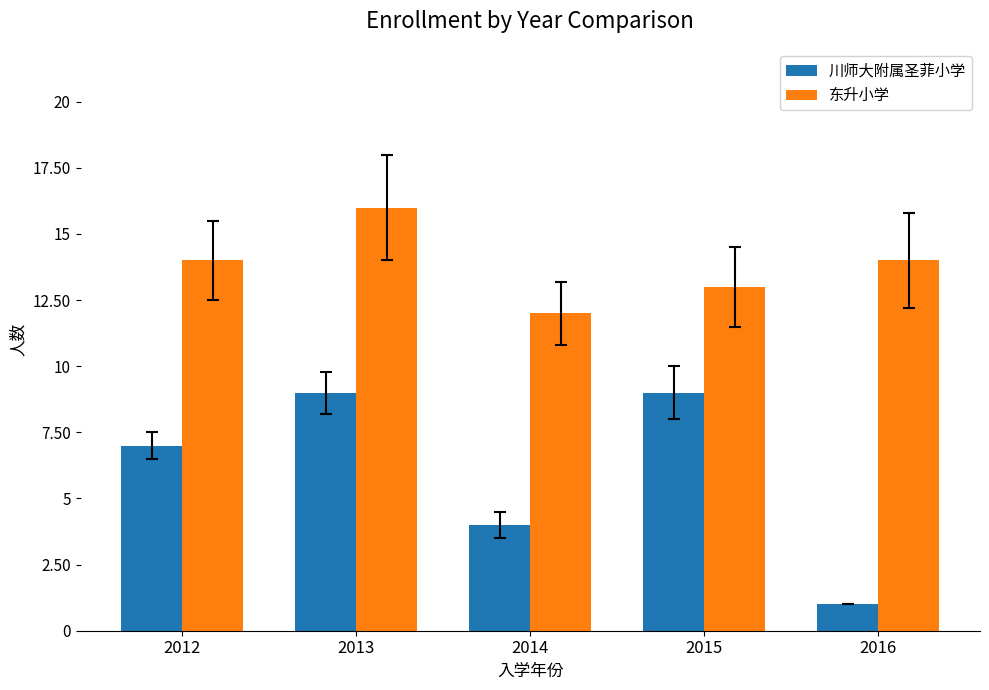

What is the average value of the 川师大附属圣菲小学 series?

6